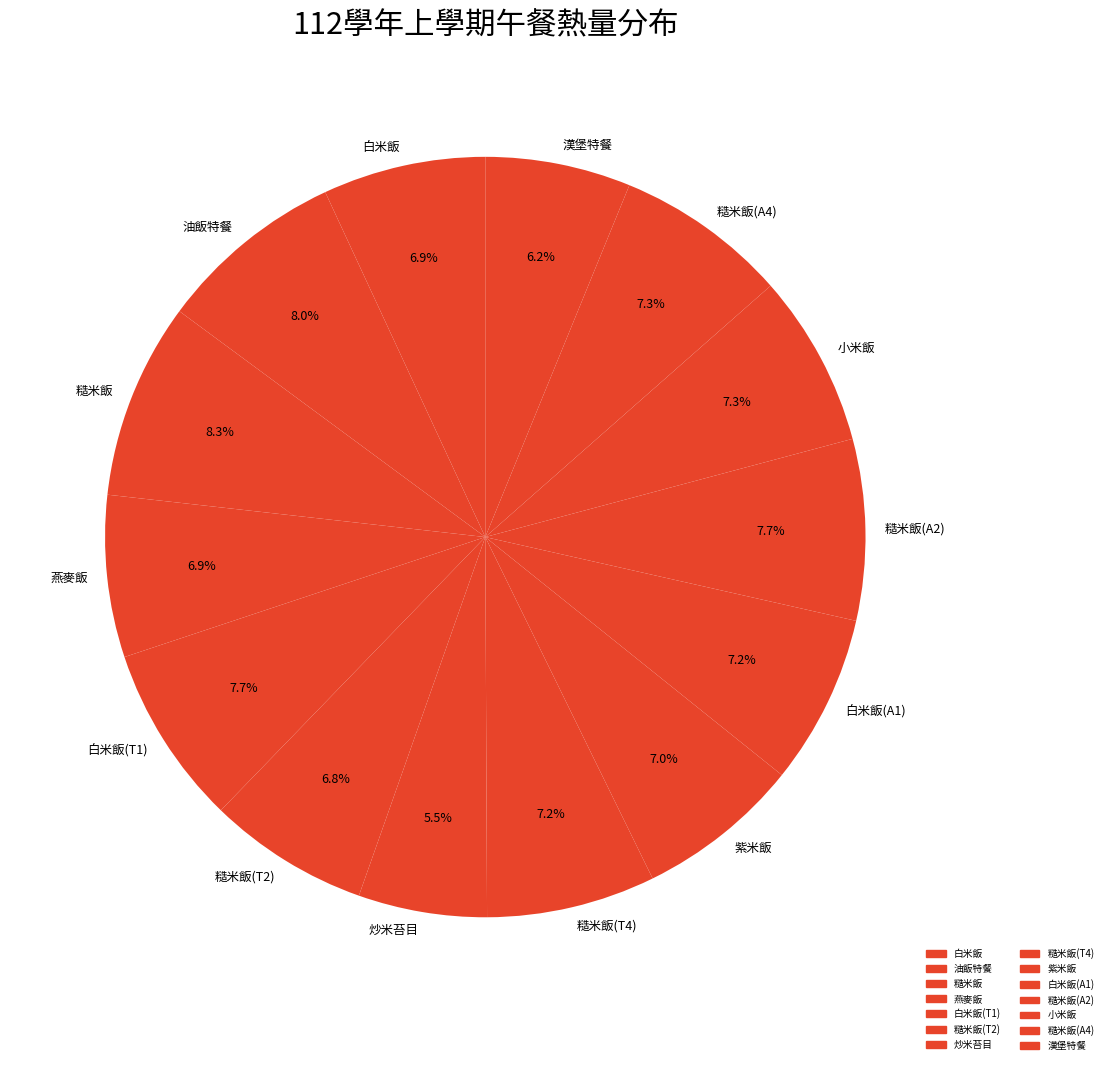

The 糙米飯(T2) slice represents 7% of the pie. True or false?

True